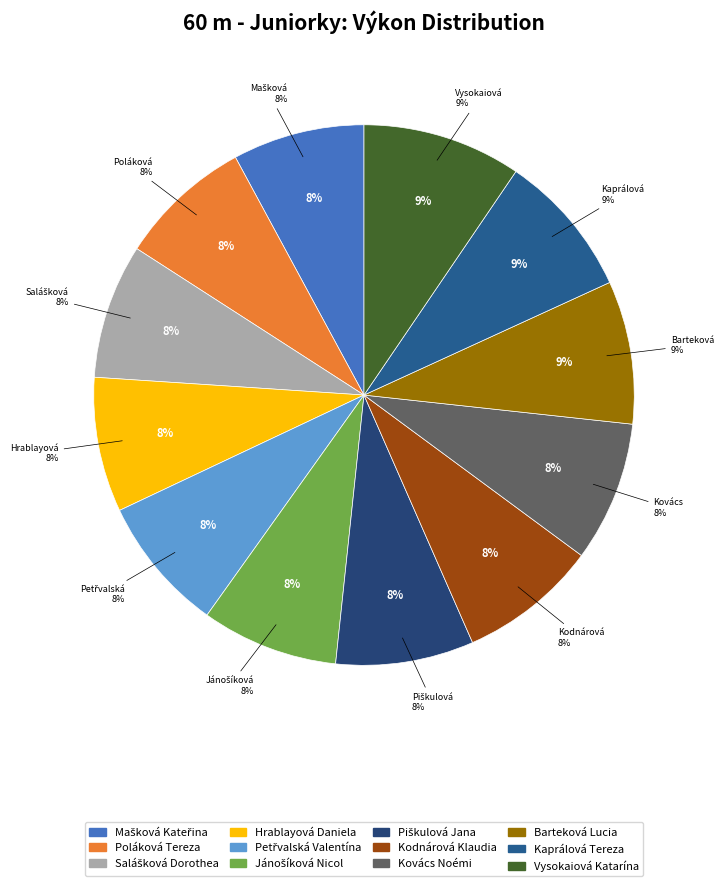

To the nearest percent, what percentage of the pie is Barteková Lucia?

9%